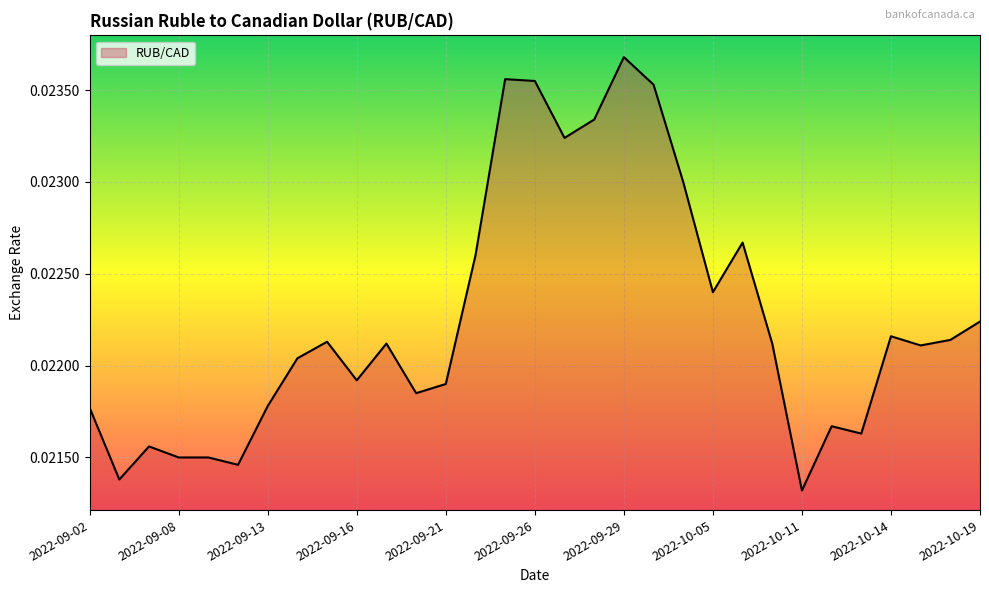

Reading left to right, what are all the values shown in this chart?

2022-09-02=0.0	2022-09-06=0.0	2022-09-07=0.0	2022-09-08=0.0	2022-09-09=0.0	2022-09-12=0.0	2022-09-13=0.0	2022-09-14=0.0	2022-09-15=0.0	2022-09-16=0.0	2022-09-19=0.0	2022-09-20=0.0	2022-09-21=0.0	2022-09-22=0.0	2022-09-23=0.0	2022-09-26=0.0	2022-09-27=0.0	2022-09-28=0.0	2022-09-29=0.0	2022-10-03=0.0	2022-10-04=0.0	2022-10-05=0.0	2022-10-06=0.0	2022-10-07=0.0	2022-10-11=0.0	2022-10-12=0.0	2022-10-13=0.0	2022-10-14=0.0	2022-10-17=0.0	2022-10-18=0.0	2022-10-19=0.0